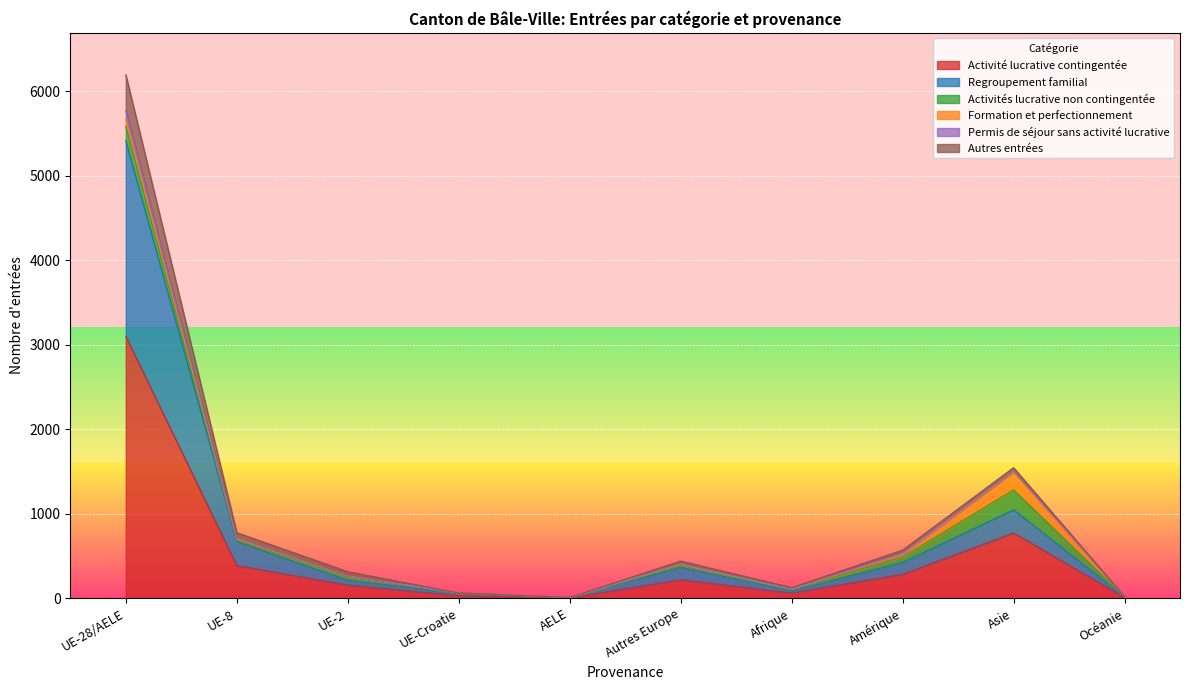

What is the minimum value shown in the chart?

6